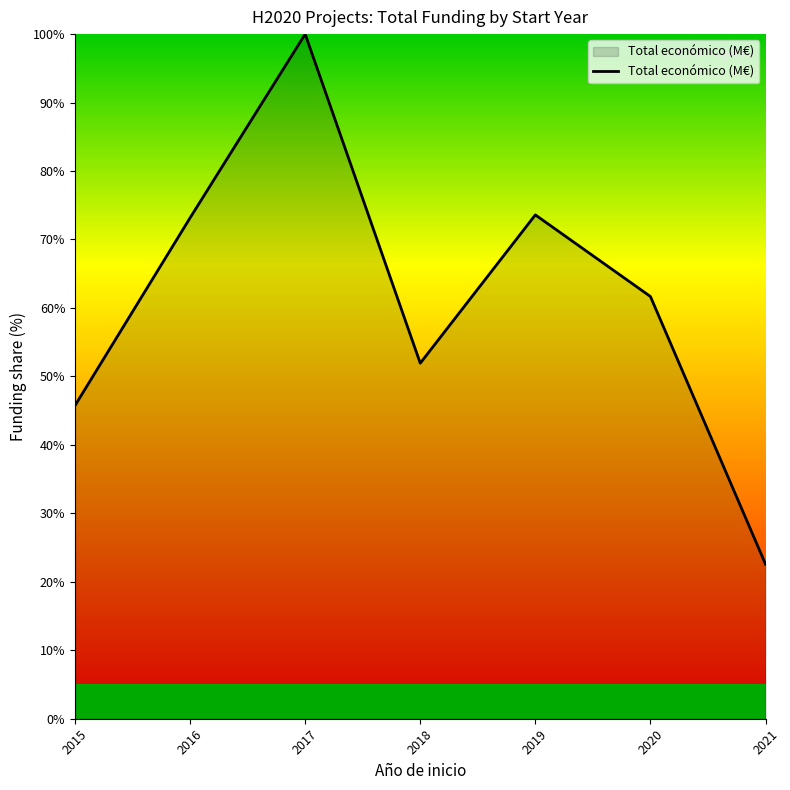

True or false: the data has more than 0 interior local peaks.

True